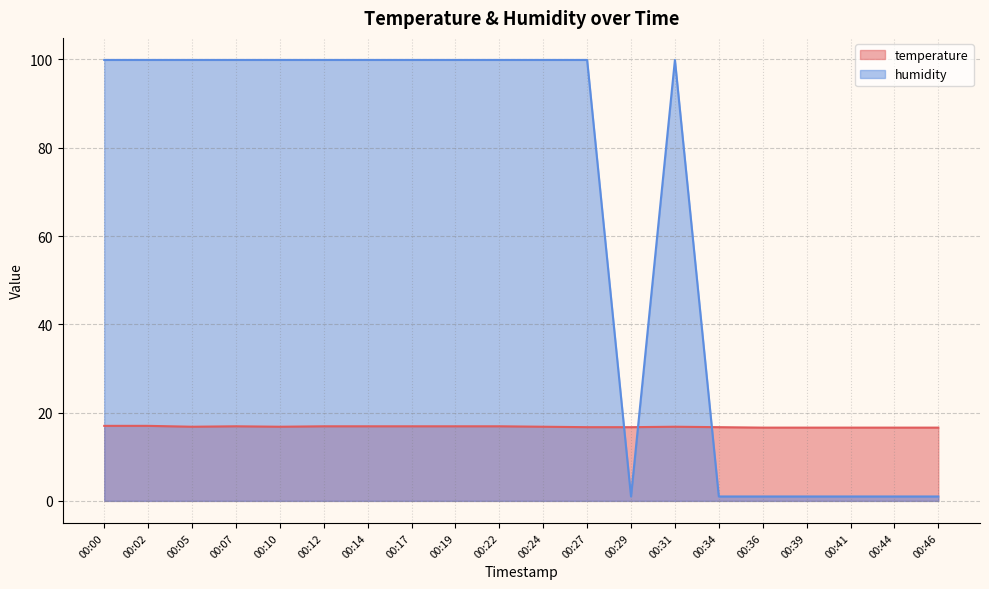

Which series changed the most between 00:07 and 00:31?

temperature